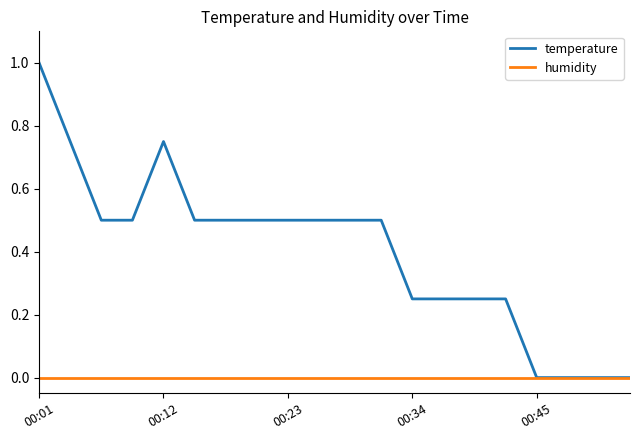

Which series has the largest range (max minus min)?

temperature